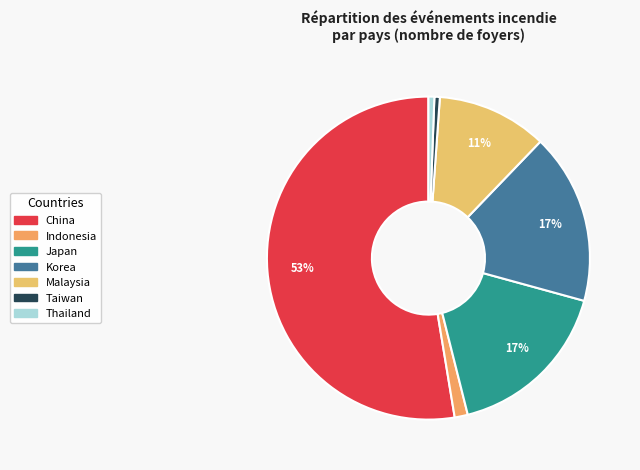

True or false: Indonesia accounts for 14% of the total.

False